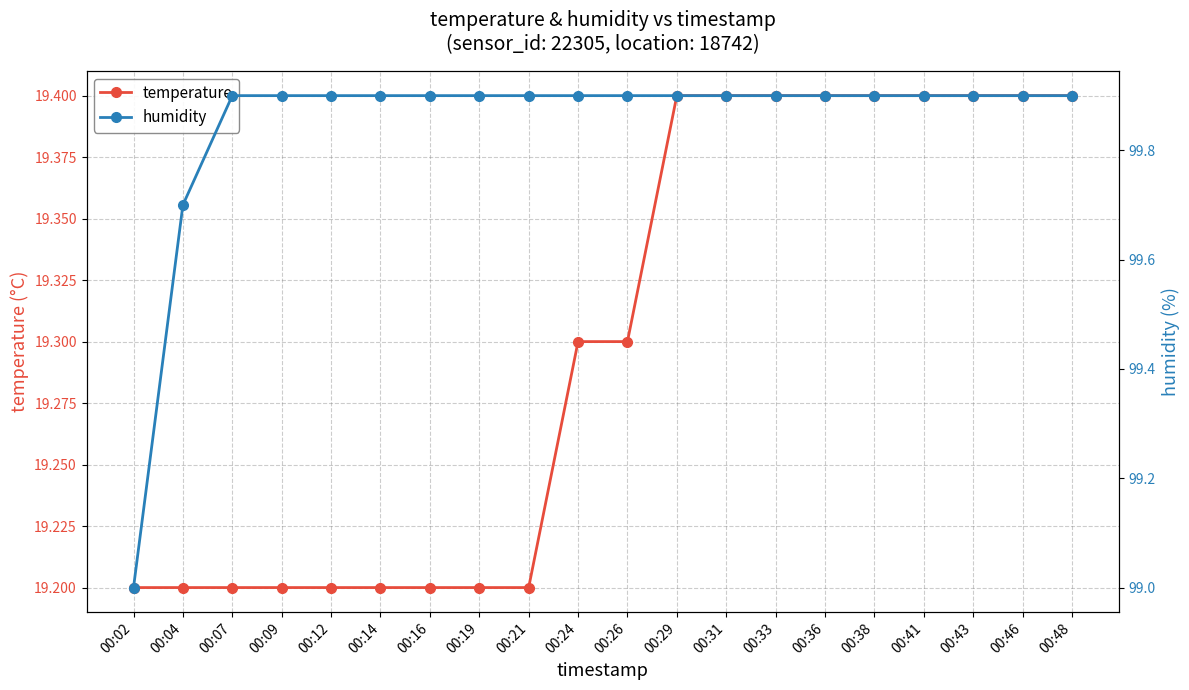

Between 00:48 and 00:46, which is larger?

00:48